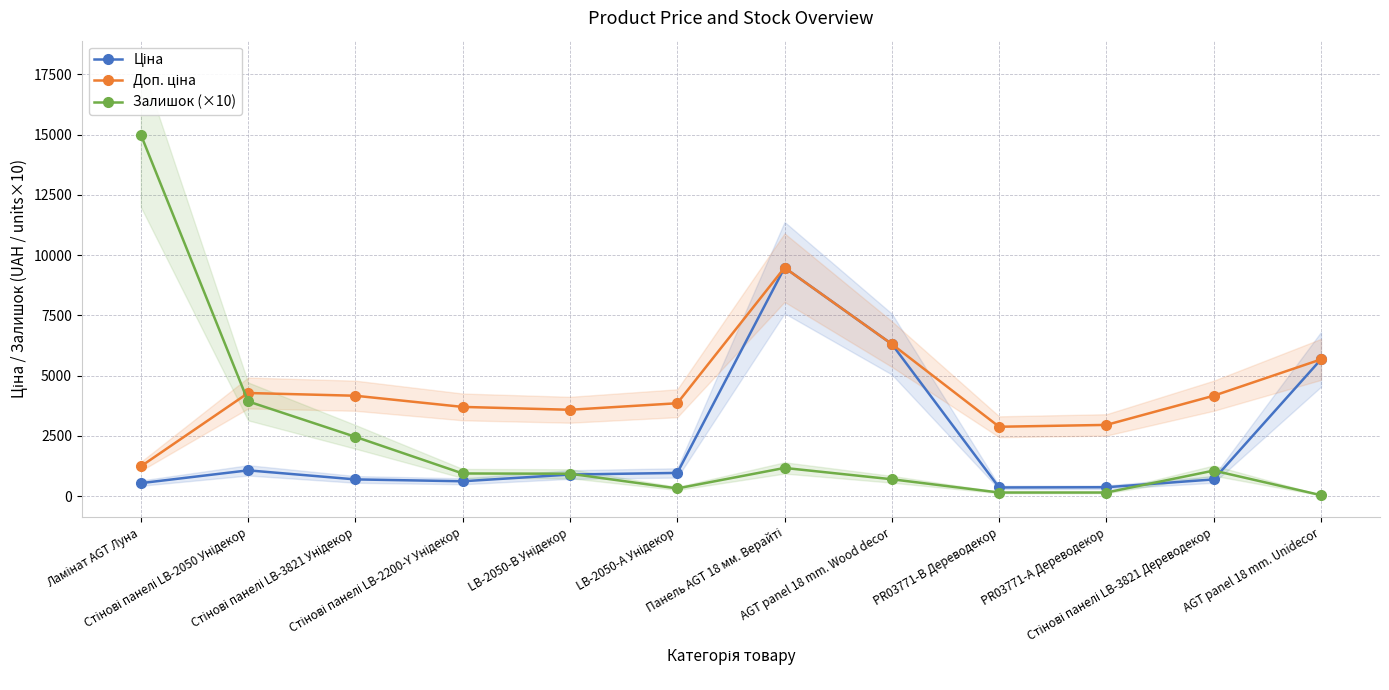

What position from the left is Стінові панелі LB-2050 Унідекор?

2